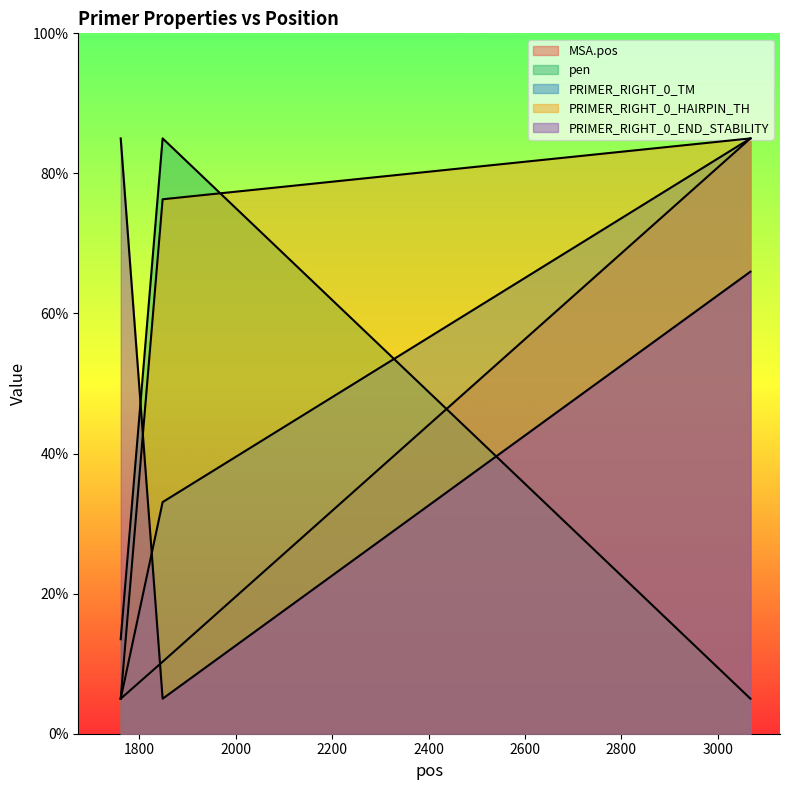

True or false: MSA.pos has a value of 5.0 at 1761.

True